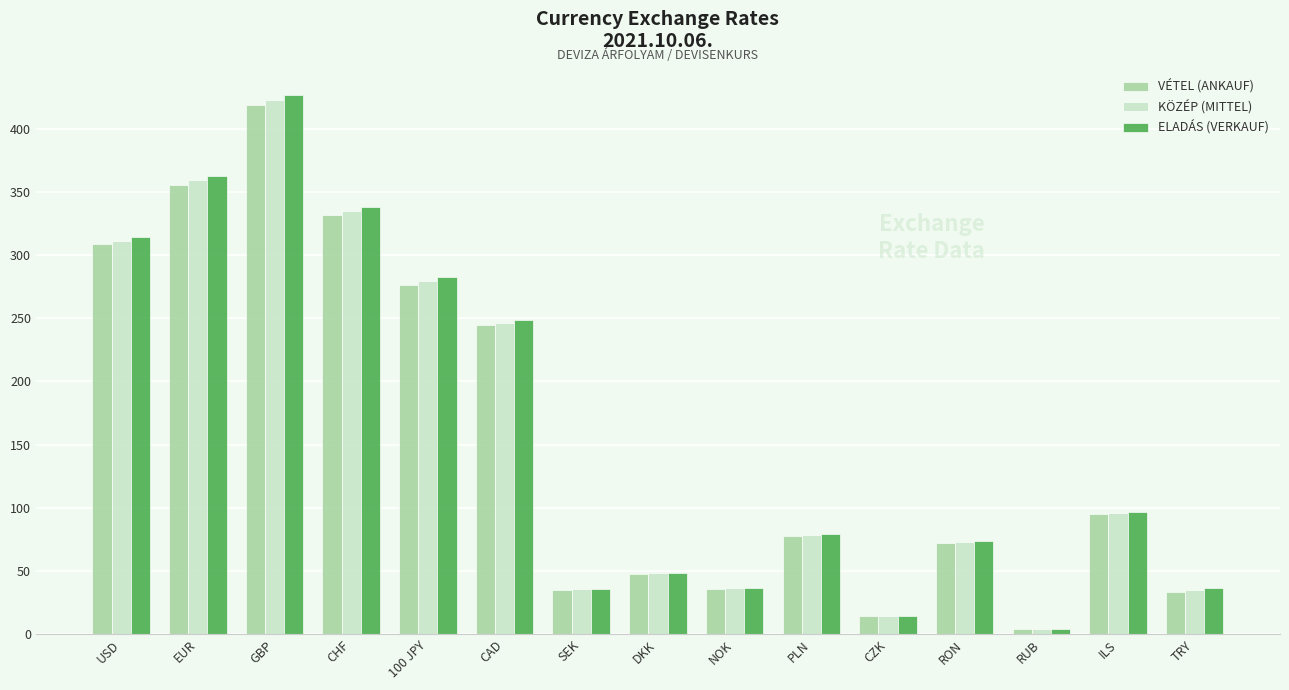

At which category is the sum across all series the highest?

GBP